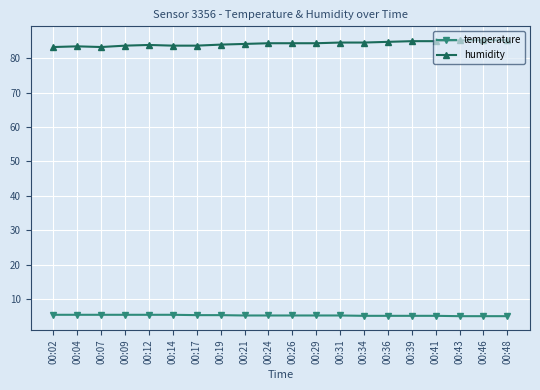

The value of humidity at 00:46 is 85.2. True or false?

True